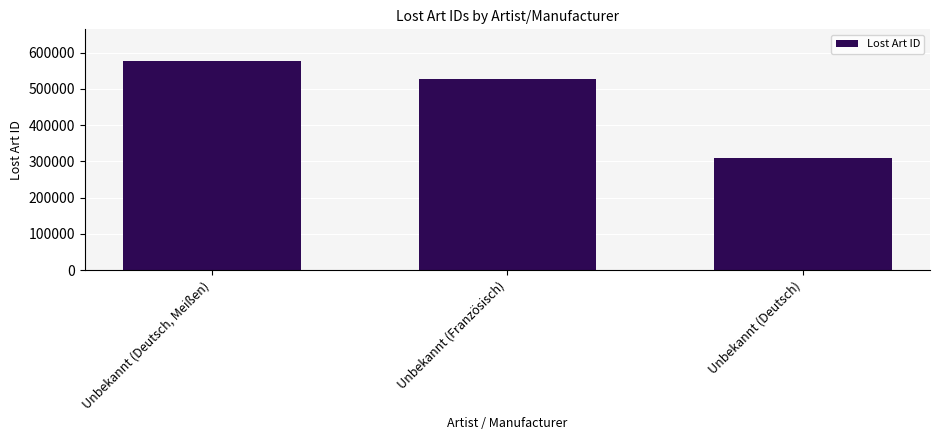

The value at Unbekannt (Französisch) is 741514. True or false?

False